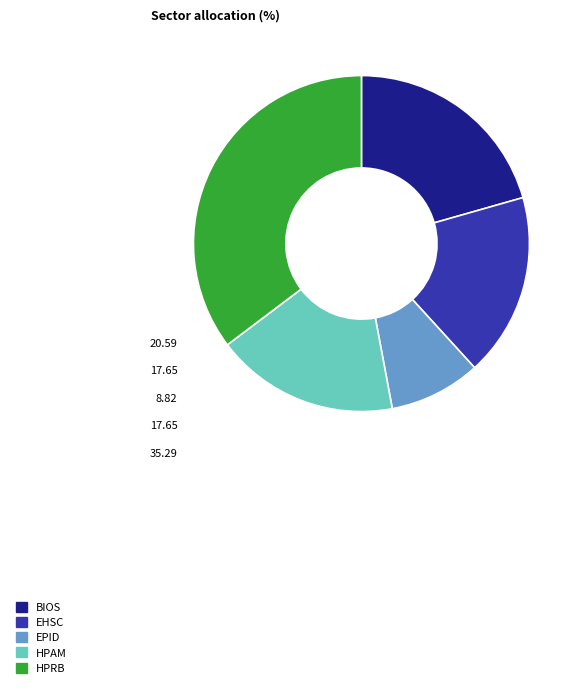

Count the number of slices in the pie.

5